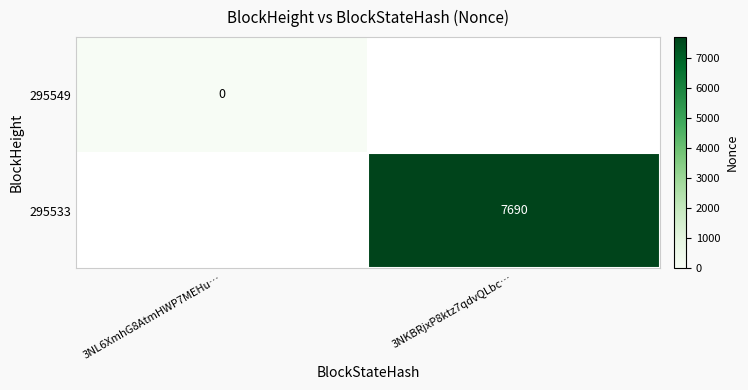

The value of 295533 at 3NKBRjxP8ktz7qdvQLbc… is 7690. True or false?

True